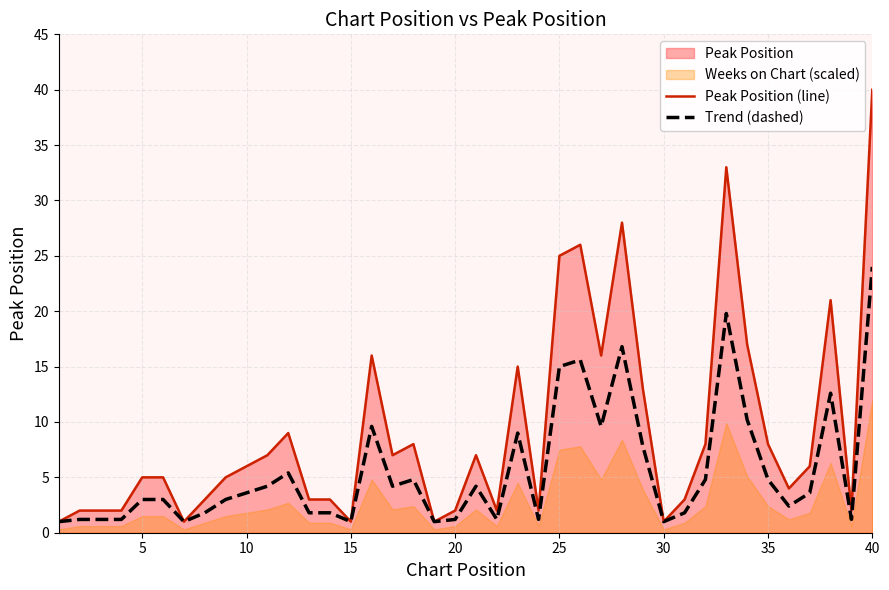

Which series has the largest total across all categories?

Peak Position (line)